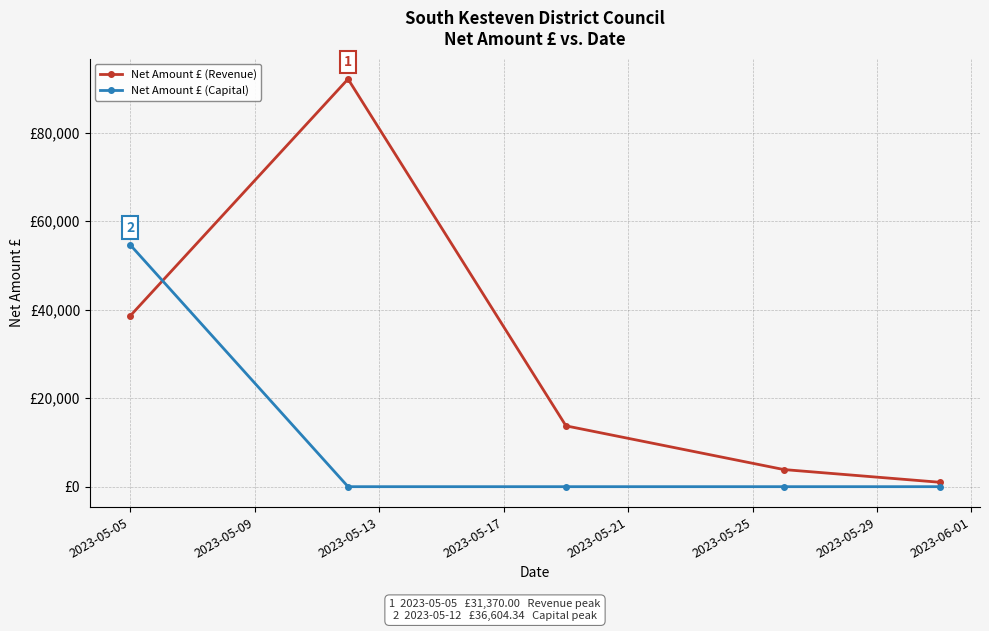

Is this an area chart (filled region under the line)?

No